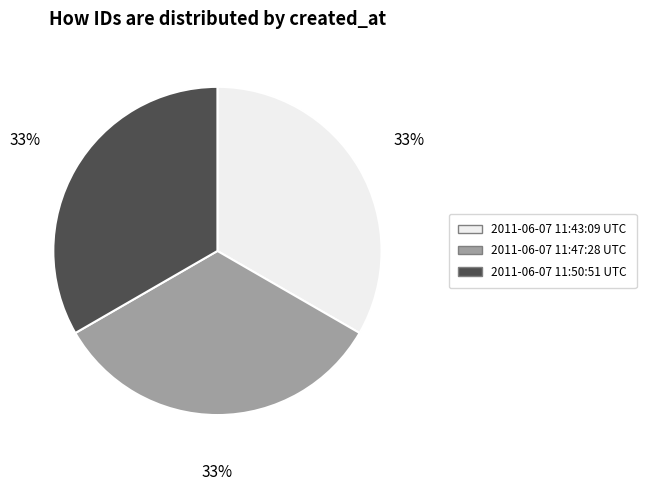

What is the ratio of the value at 2011-06-07 11:47:28 UTC to the value at 2011-06-07 11:43:09 UTC?

1.0